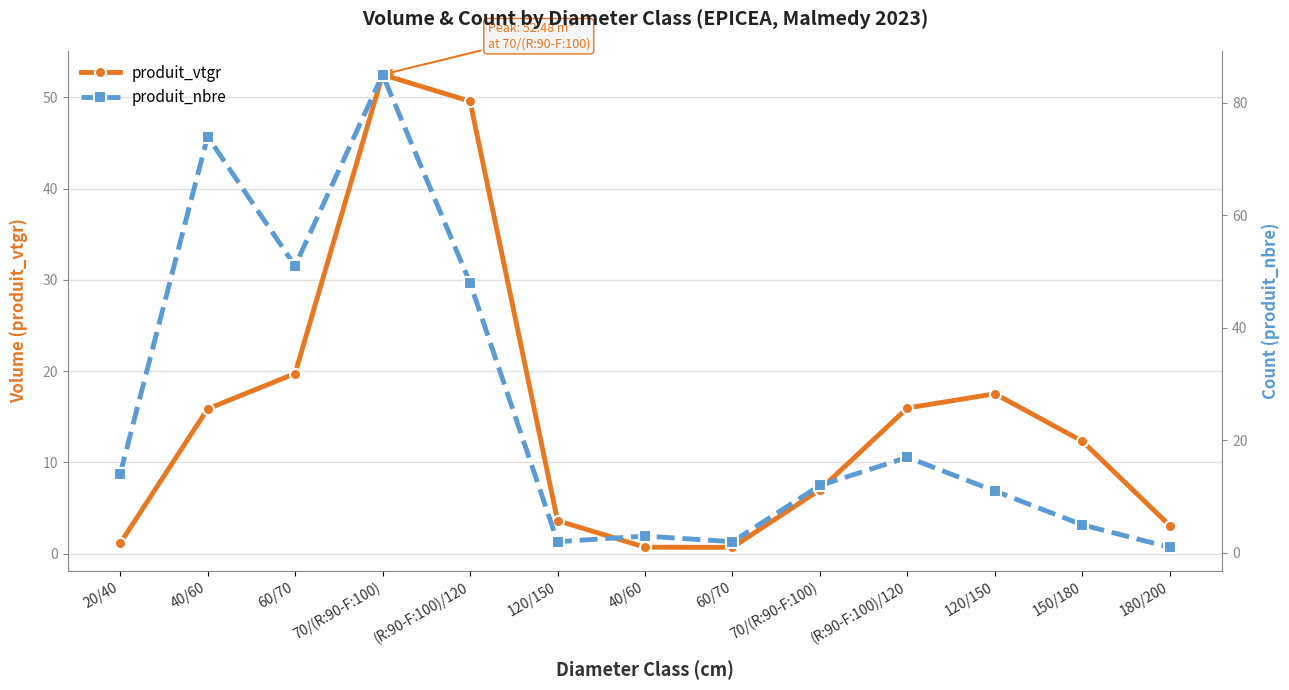

How many categories are shown in the chart?

13